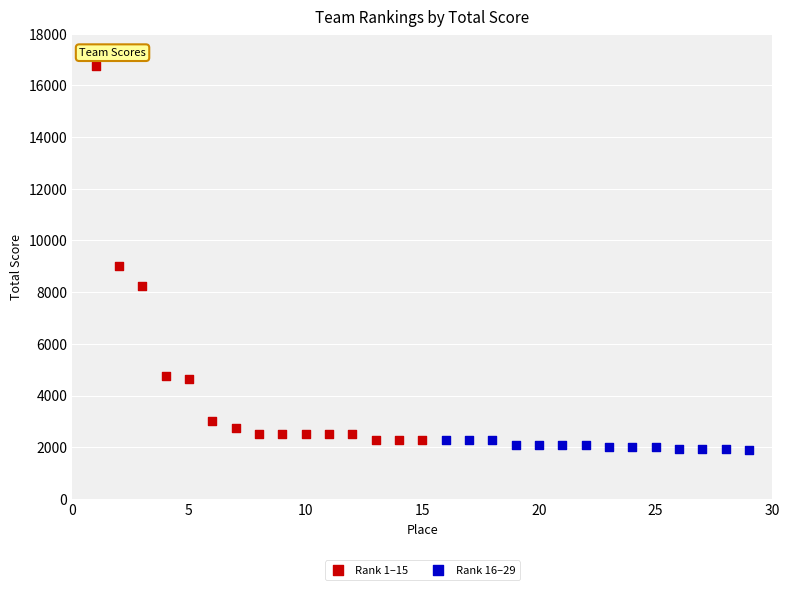

Which series has the widest spread of Y values?

Rank 1–15